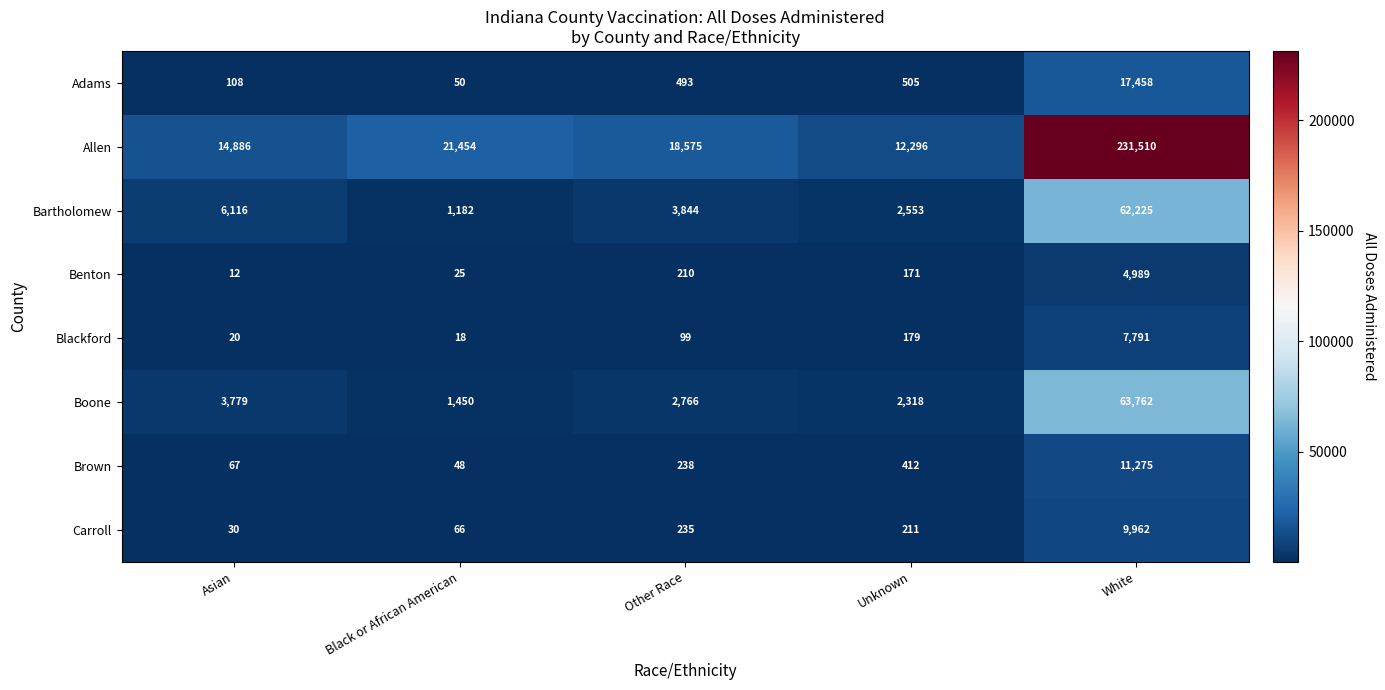

What is the minimum value for Benton?

12